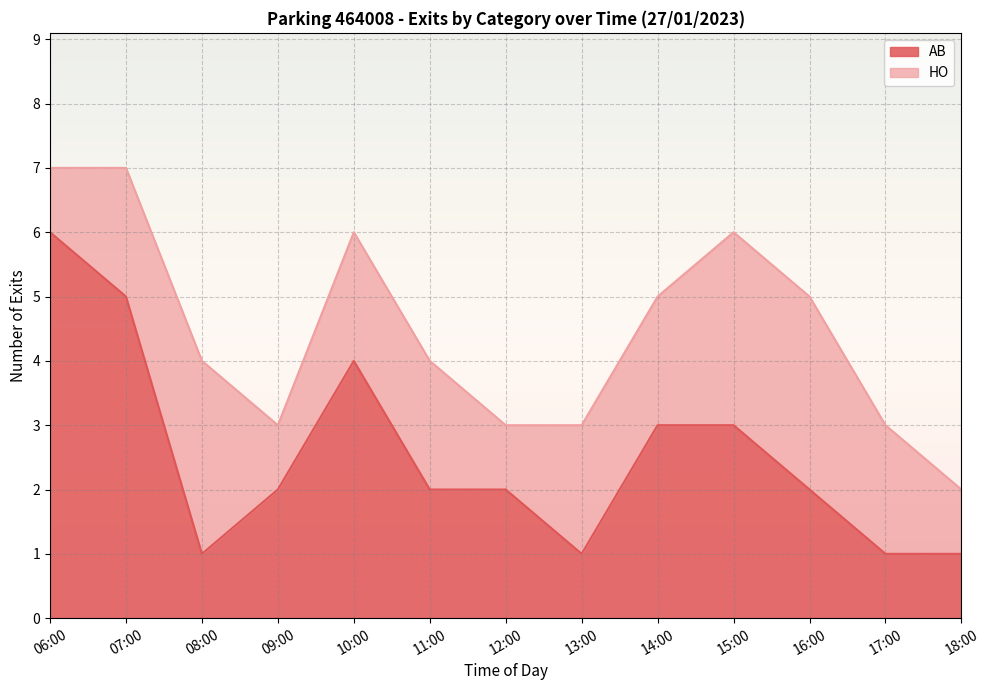

Reading left to right, what are all the values shown in this chart?

6	5	1	2	4	2	2	1	3	3	2	1	1